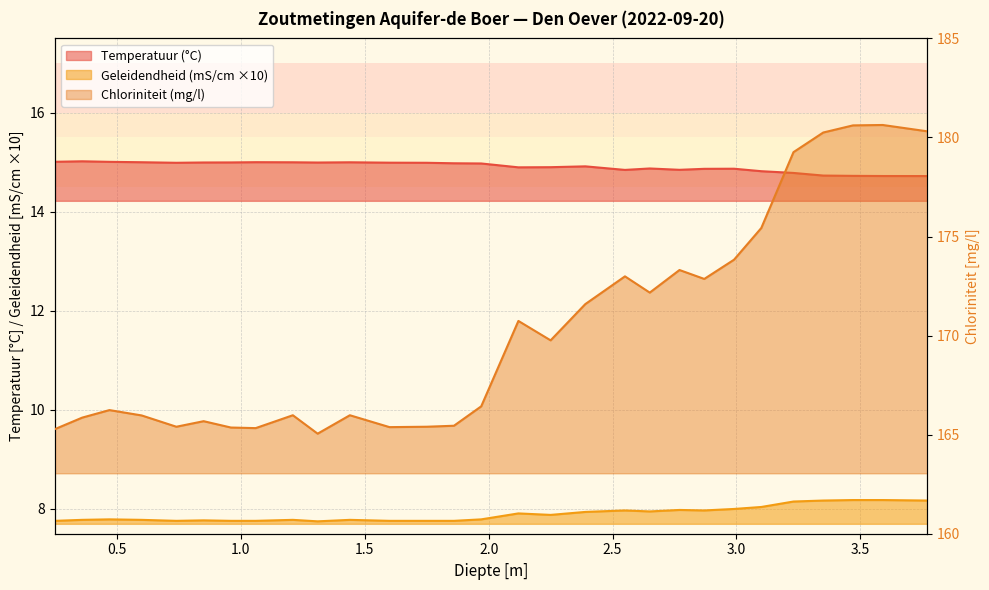

At which label does Temperatuur reach its minimum?

3.77